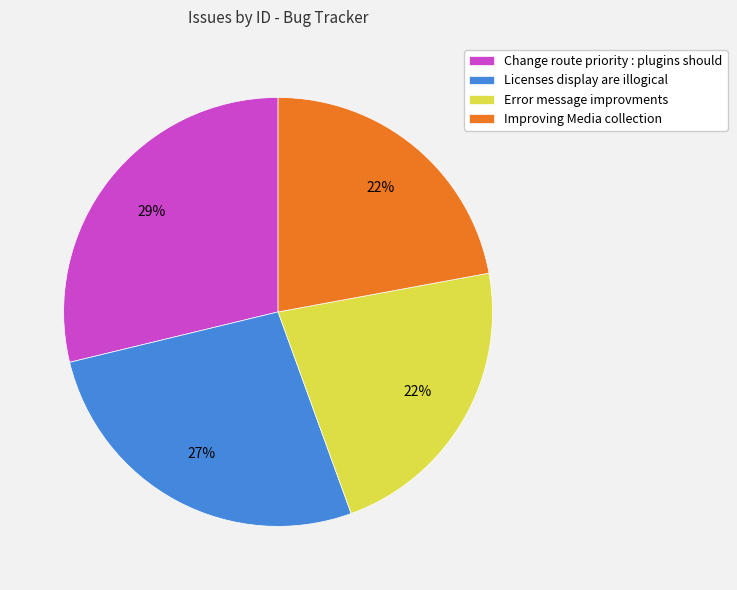

Is it true that Change route priority : plugins should is 23% of the pie?

False